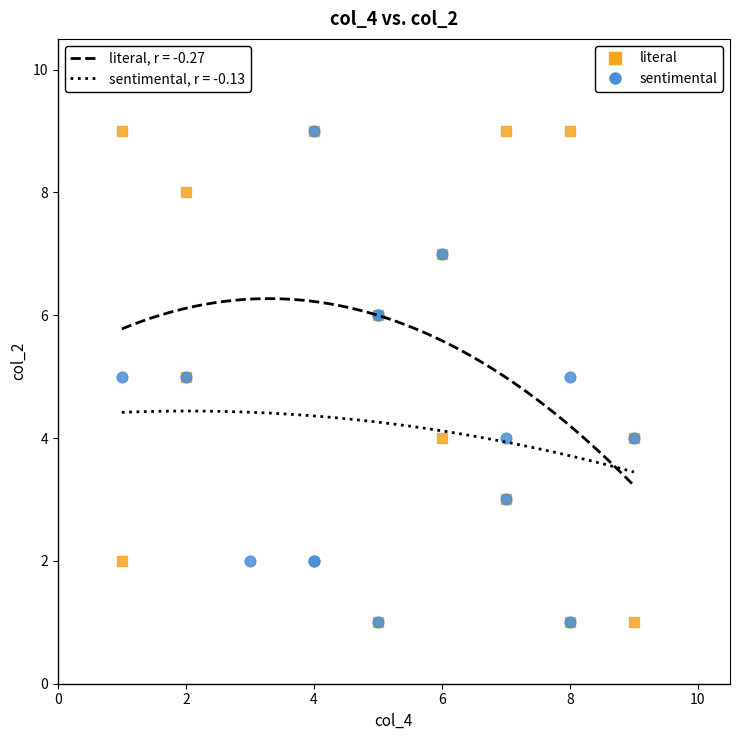

What are all the series names shown in the legend?

literal, sentimental